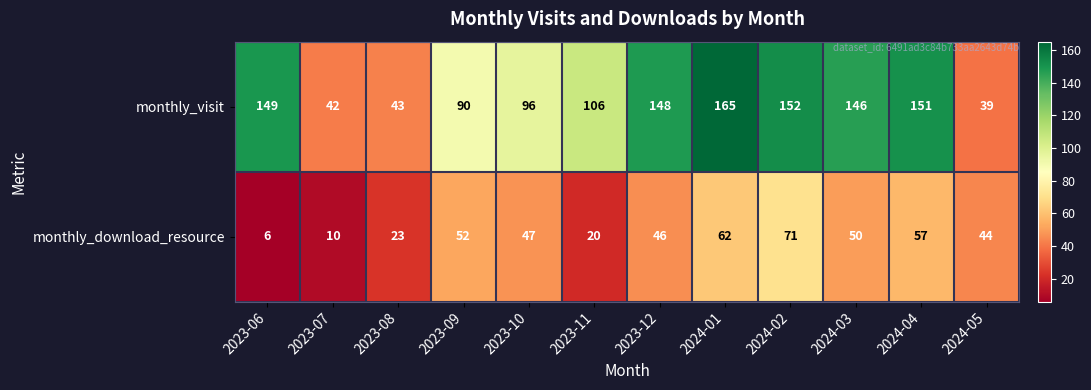

What is the difference between the highest and lowest values at 2024-05?

5